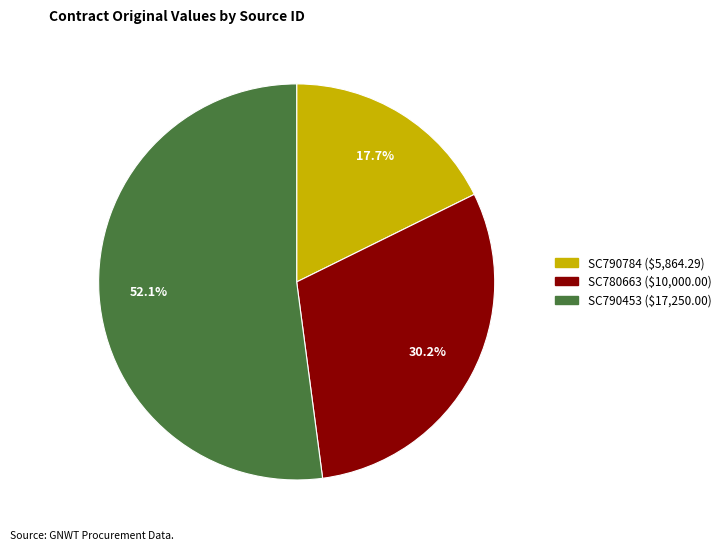

Combined, do SC790453 and SC780663 account for over 50%?

Yes